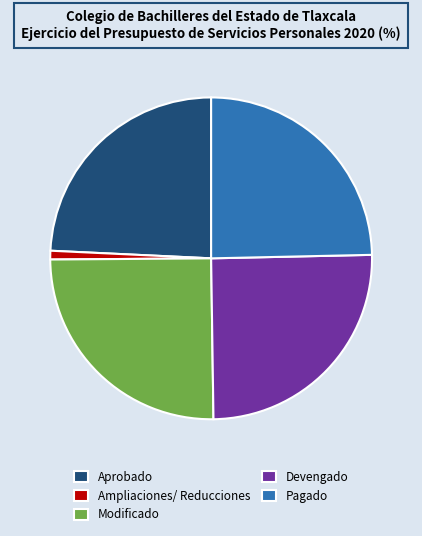

Combined, do Devengado and Aprobado account for over 50%?

No